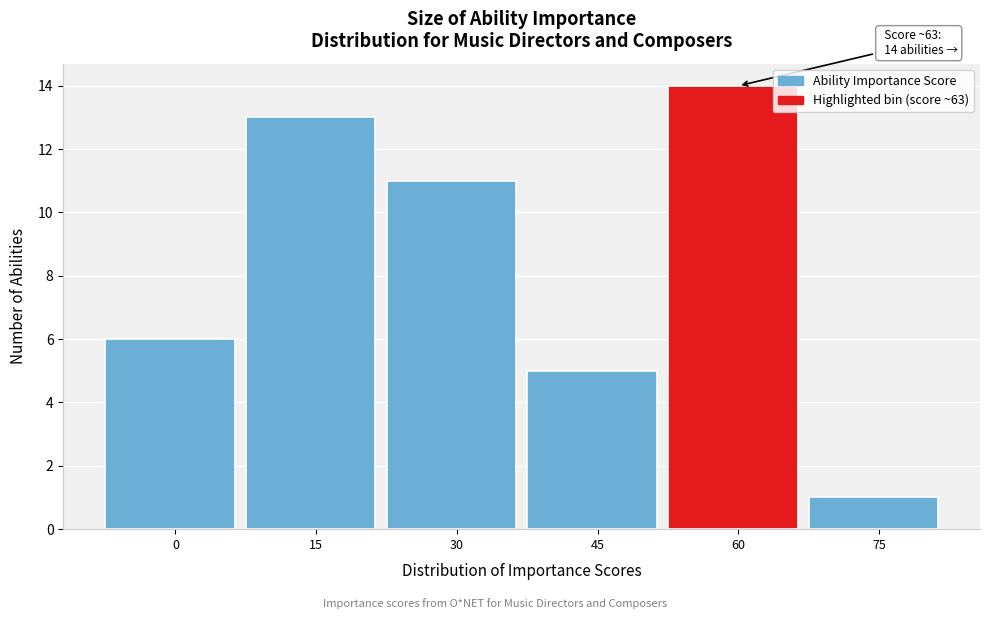

Reading right to left, transcribe all the data shown in this chart.

1	14	5	11	13	6